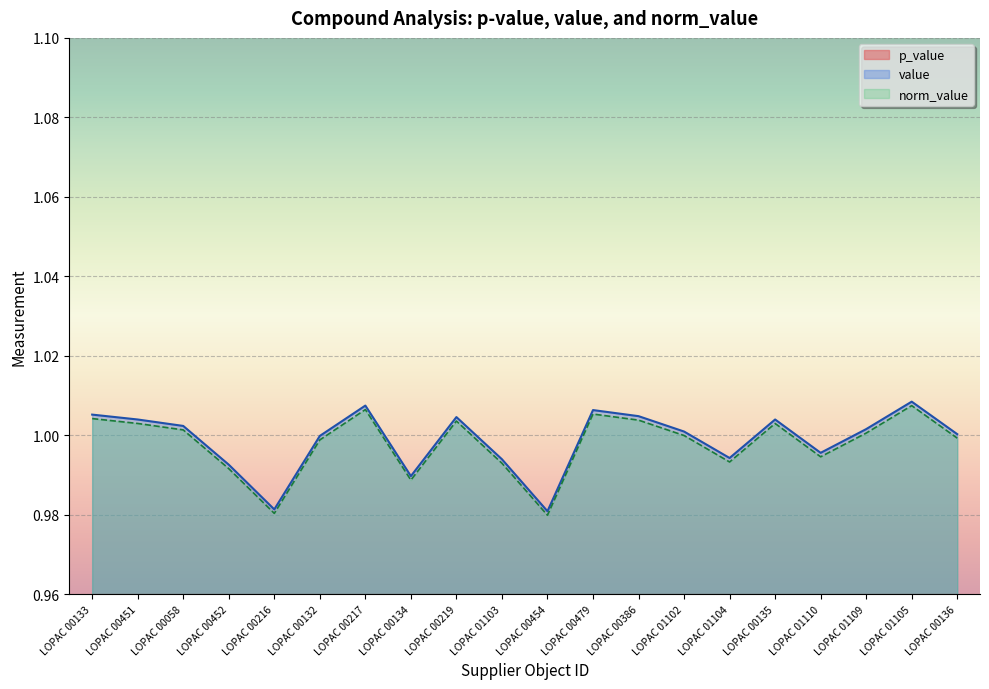

Reading left to right, list all the values displayed in this chart.

p_value: 0.7	0.7	0.8	0.5	0.1	0.9	0.5	0.4	0.7	0.6	0.1	0.6	0.7	0.9	0.6	0.7	0.7	0.7	0.5	0.9
value: 1.0	1.0	1.0	1.0	1.0	1.0	1.0	1.0	1.0	1.0	1.0	1.0	1.0	1.0	1.0	1.0	1.0	1.0	1.0	1.0
norm_value: 1.0	1.0	1.0	1.0	1.0	1.0	1.0	1.0	1.0	1.0	1.0	1.0	1.0	1.0	1.0	1.0	1.0	1.0	1.0	1.0